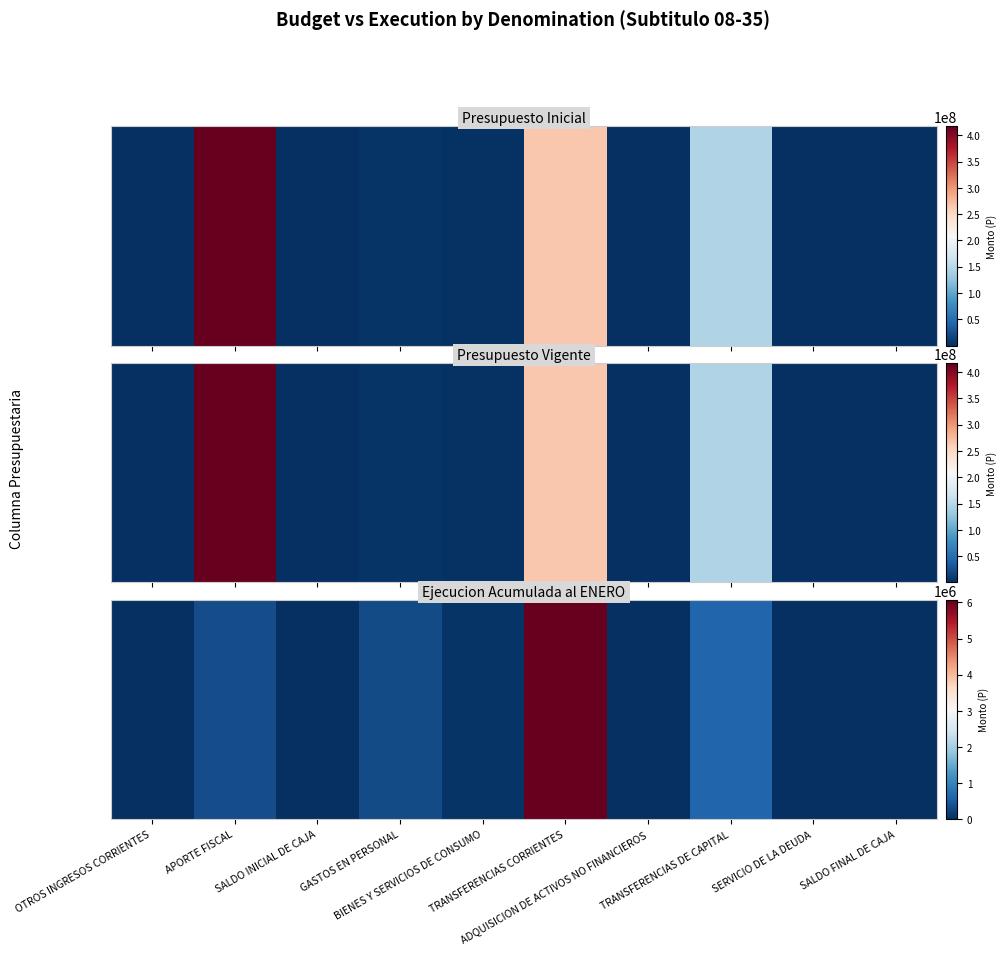

How many values exceed 58241?

4